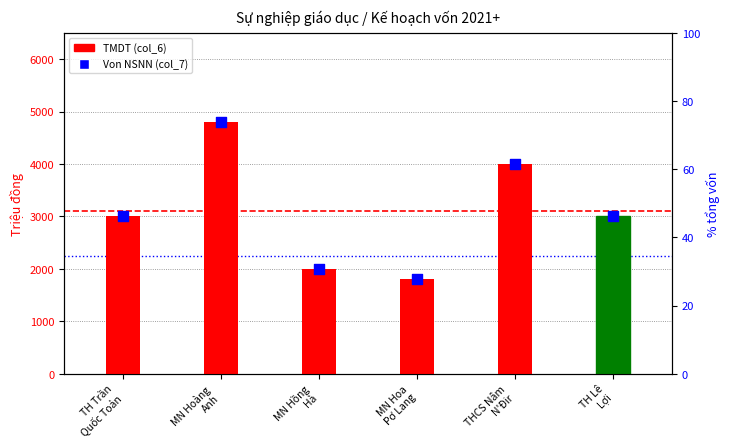

Is the value of Von NSNN (col_7) at TH Trần
Quốc Toản greater than the value of TMDT (col_6) at MN Hồng
Hà?

Yes